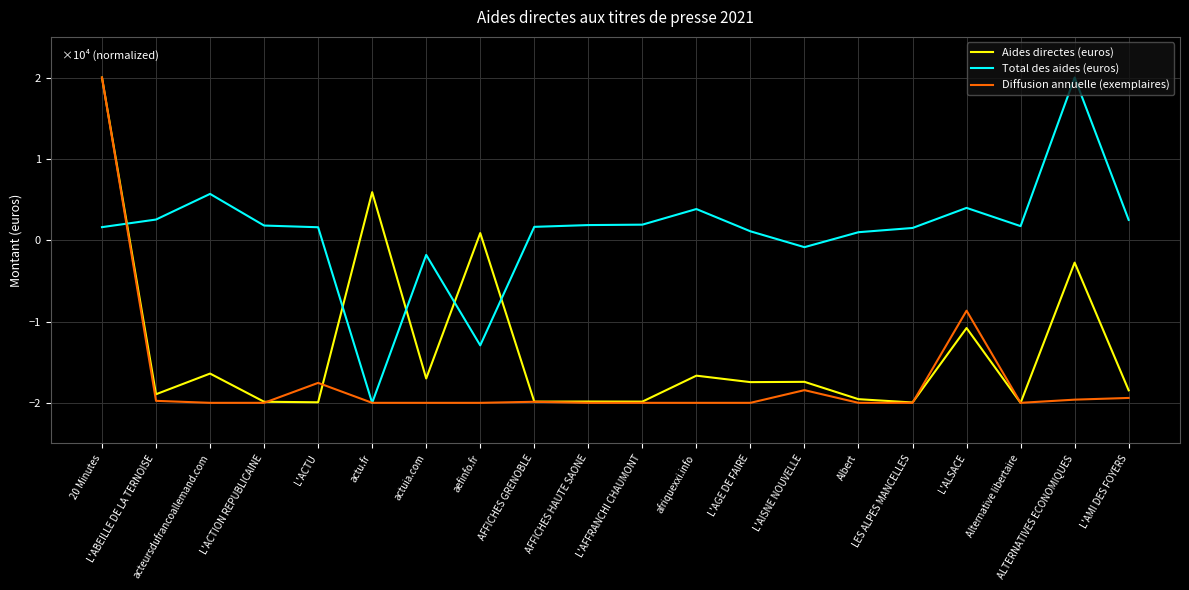

True or false: Total des aides (euros) and Aides directes (euros) intersect in this chart.

True